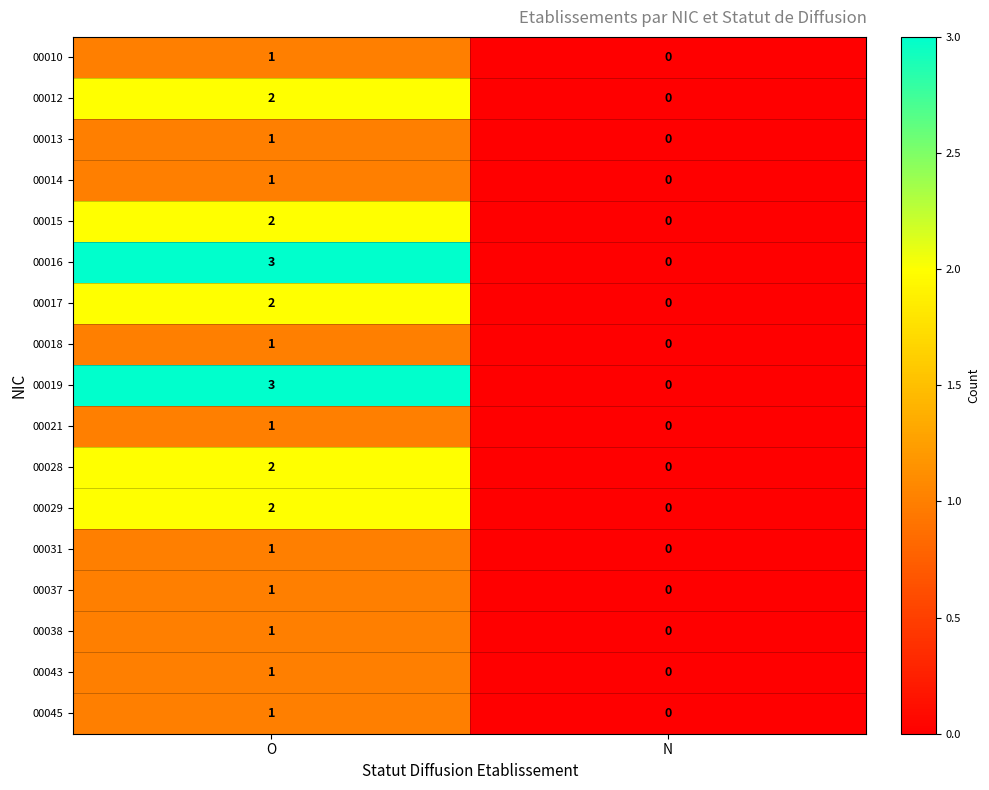

What is the total value across all series at O?

26